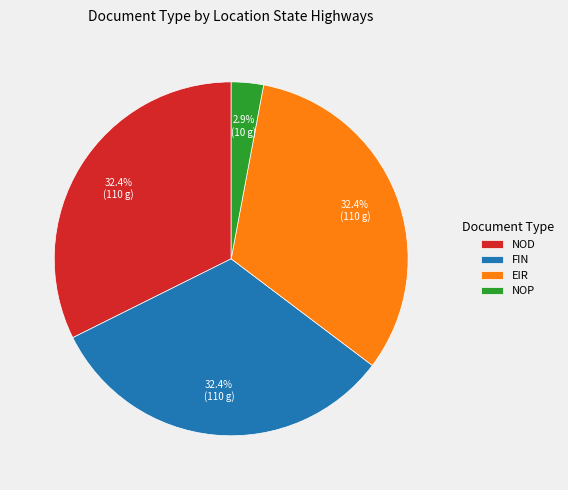

Is there any slice that represents more than half of the pie?

No